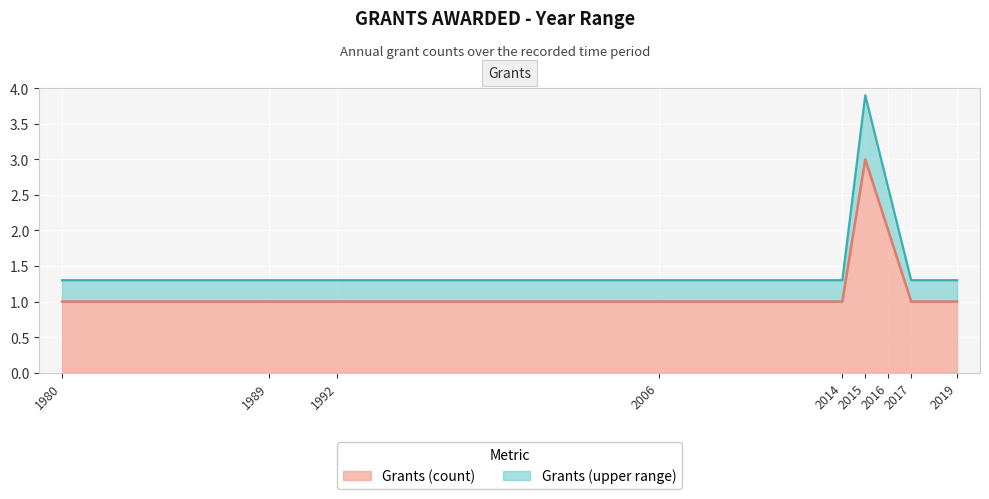

What is the ratio of the value at 1989 to the value at 2017?

1.0